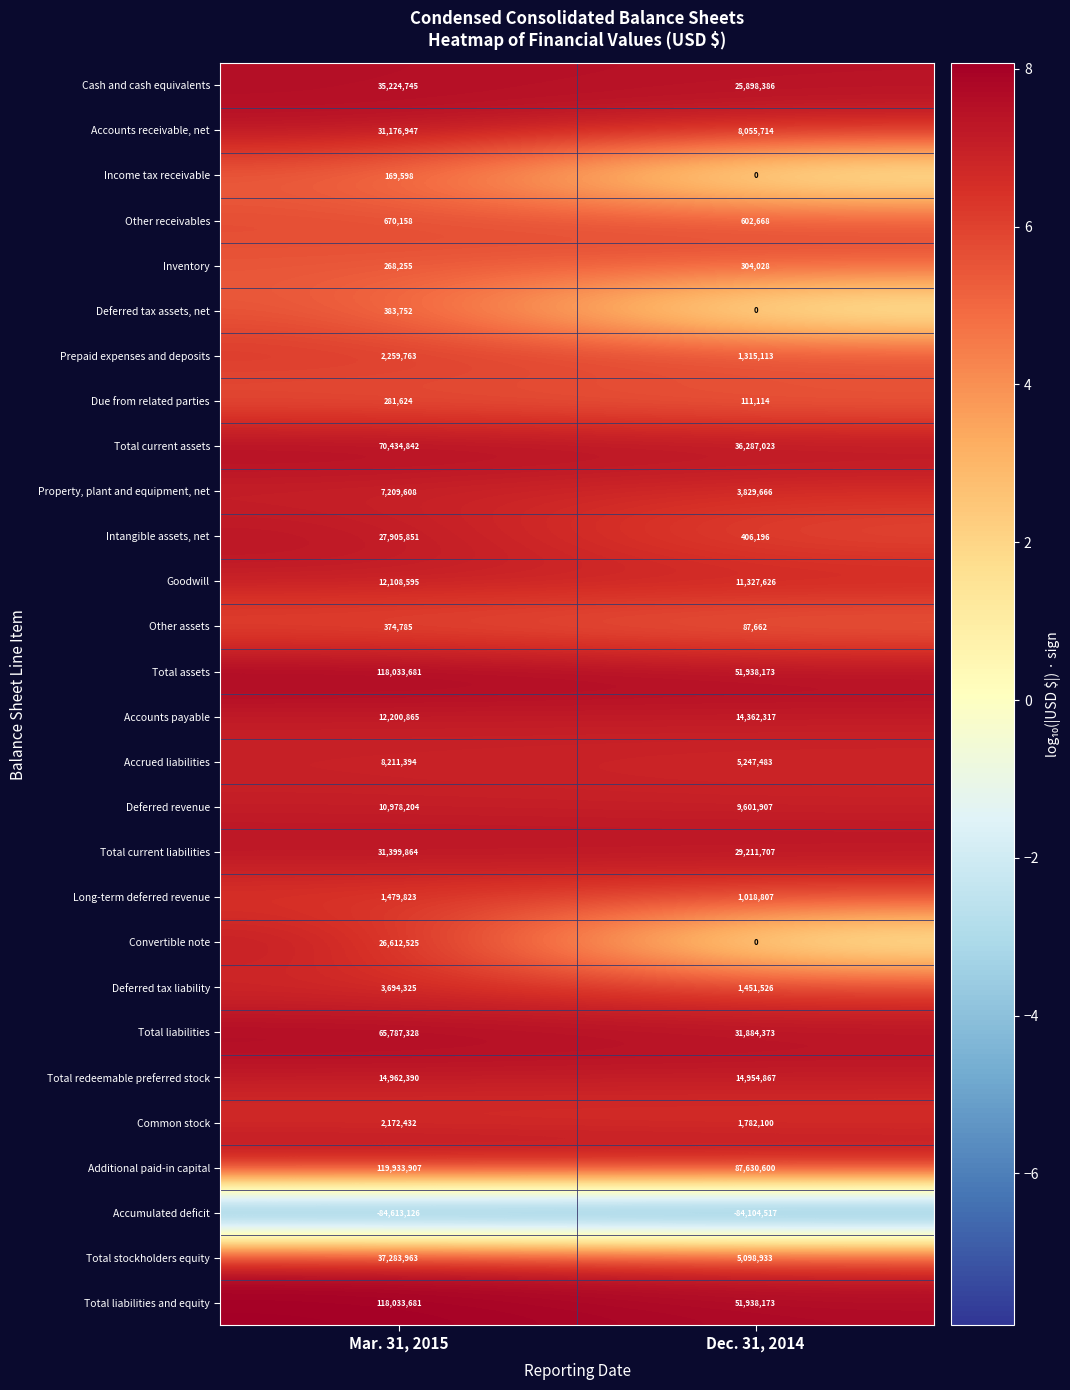

The Intangible assets, net series shows 722714 at Dec. 31, 2014. True or false?

False